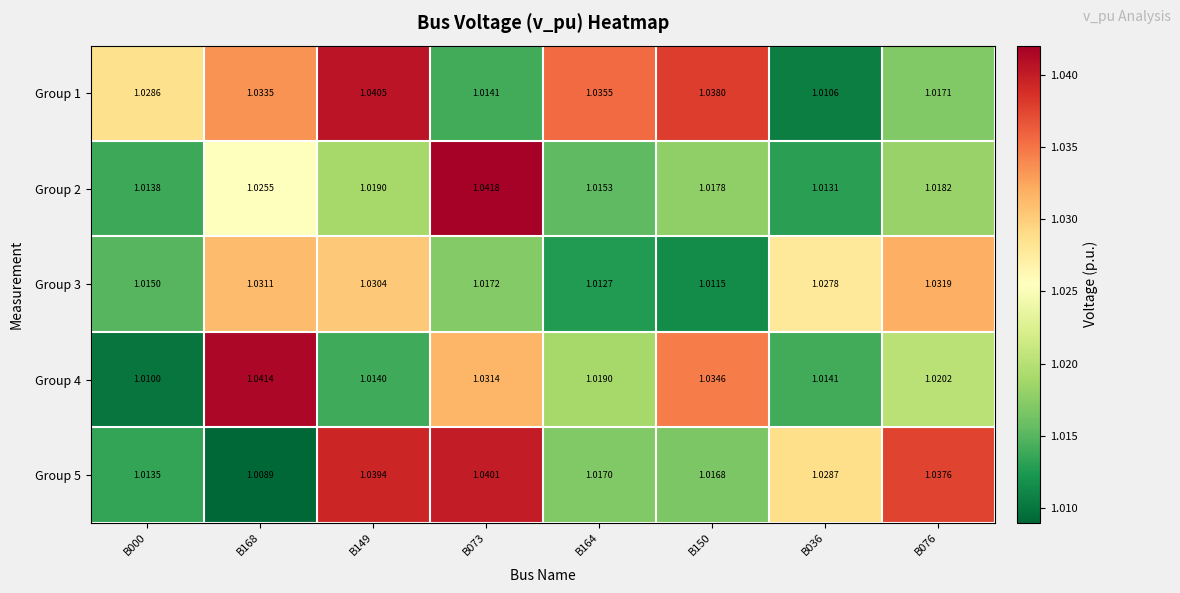

Is the value of Group 2 at B149 greater than the value of Group 5 at B000?

Yes